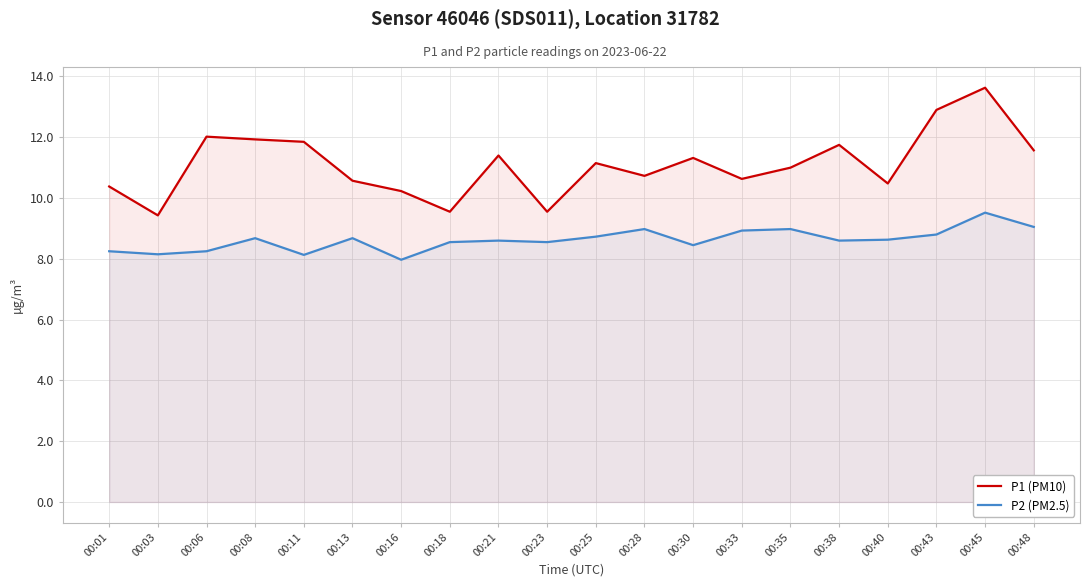

Reading left to right, what are all the values shown in this chart?

P1 (PM10): 00:01=10.4	00:03=9.4	00:06=12.0	00:08=11.9	00:11=11.8	00:13=10.6	00:16=10.2	00:18=9.6	00:21=11.4	00:23=9.6	00:25=11.2	00:28=10.7	00:30=11.3	00:33=10.6	00:35=11.0	00:38=11.8	00:40=10.5	00:43=12.9	00:45=13.6	00:48=11.6
P2 (PM2.5): 00:01=8.2	00:03=8.2	00:06=8.2	00:08=8.7	00:11=8.1	00:13=8.7	00:16=8.0	00:18=8.6	00:21=8.6	00:23=8.6	00:25=8.7	00:28=9.0	00:30=8.4	00:33=8.9	00:35=9.0	00:38=8.6	00:40=8.6	00:43=8.8	00:45=9.5	00:48=9.1